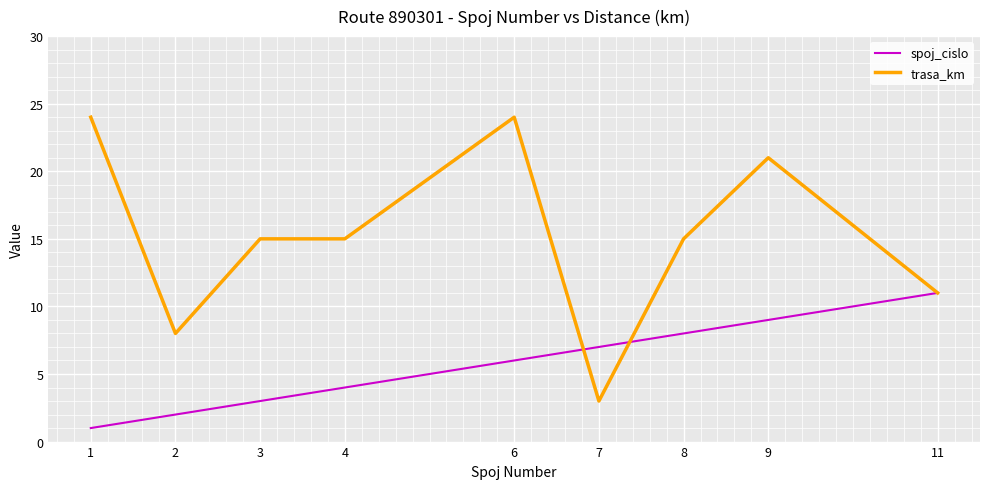

True or false: spoj_cislo has a value of 2 at 2.

True